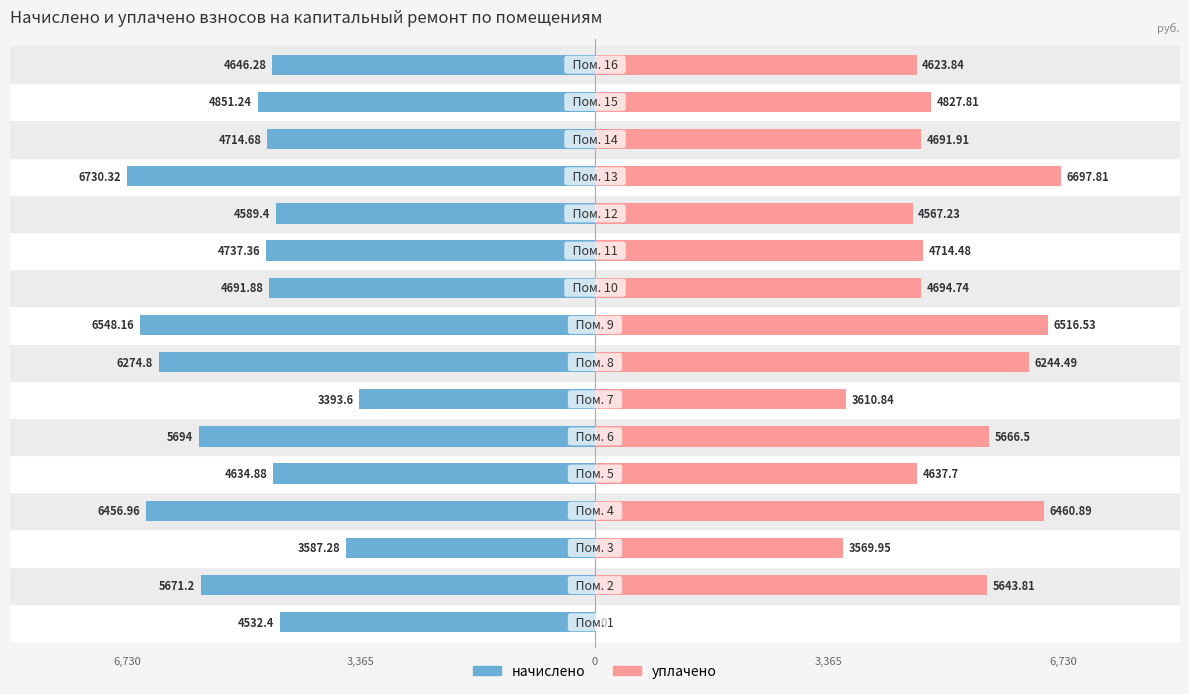

Which series has the widest spread of values?

уплачено